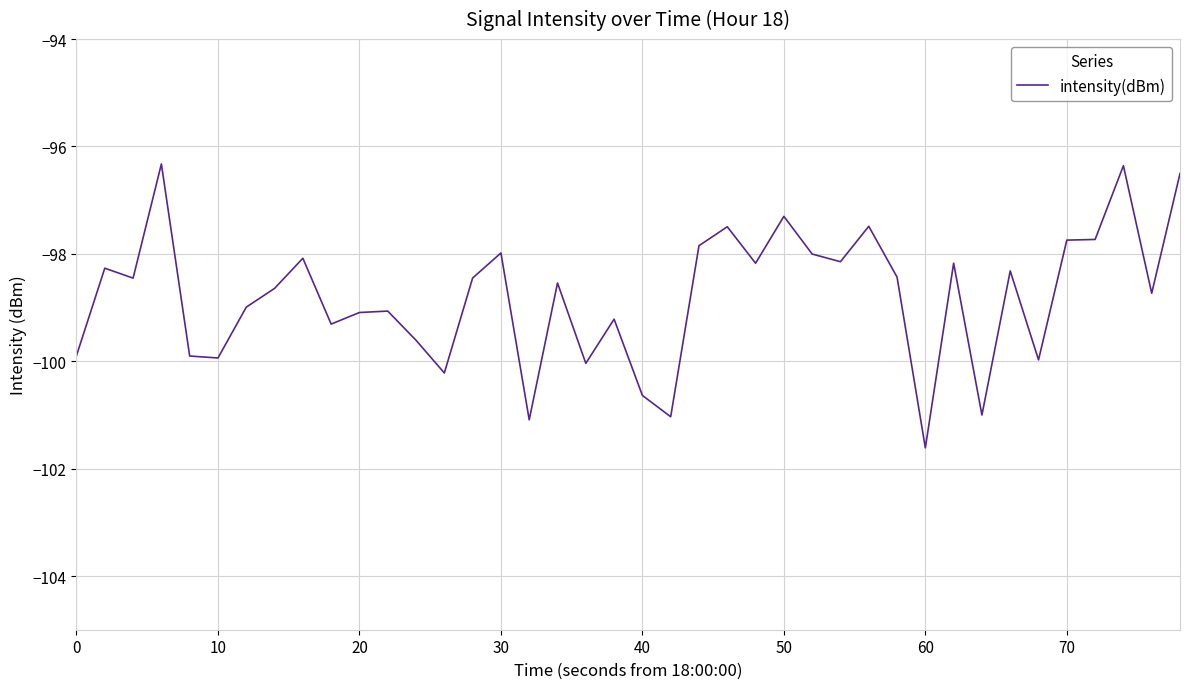

What is the greatest value displayed?

-96.3